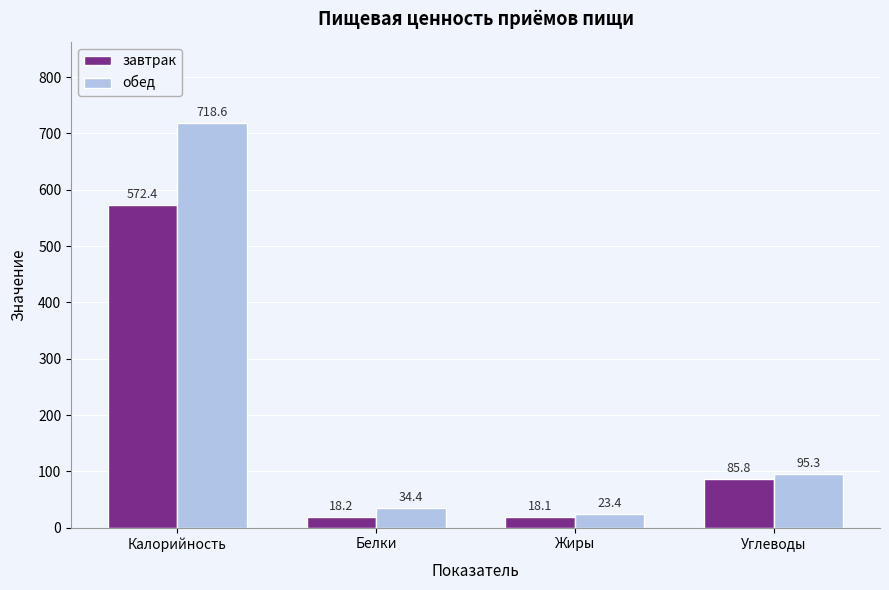

What is the total value across all series at Углеводы?

181.1